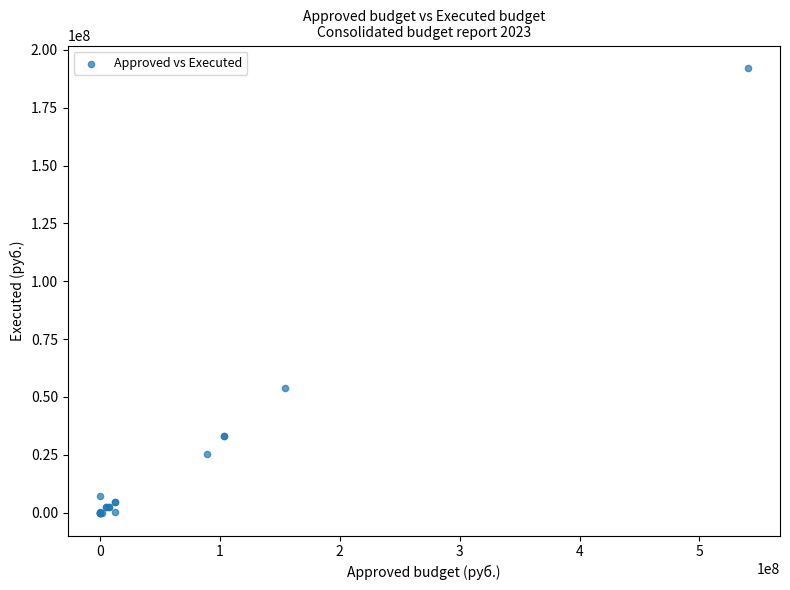

What Y value in the scatter plot is closest to 95969219?

53866118.5